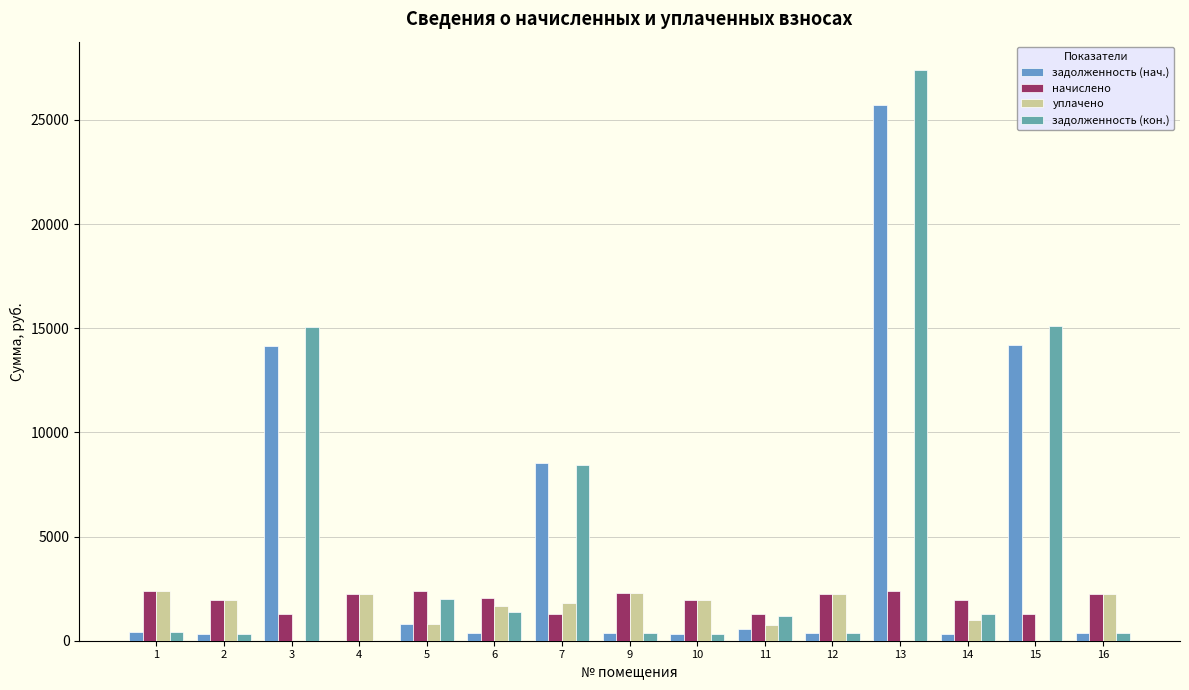

The value of задолженность (кон.) at 3 is 7493.9. True or false?

False